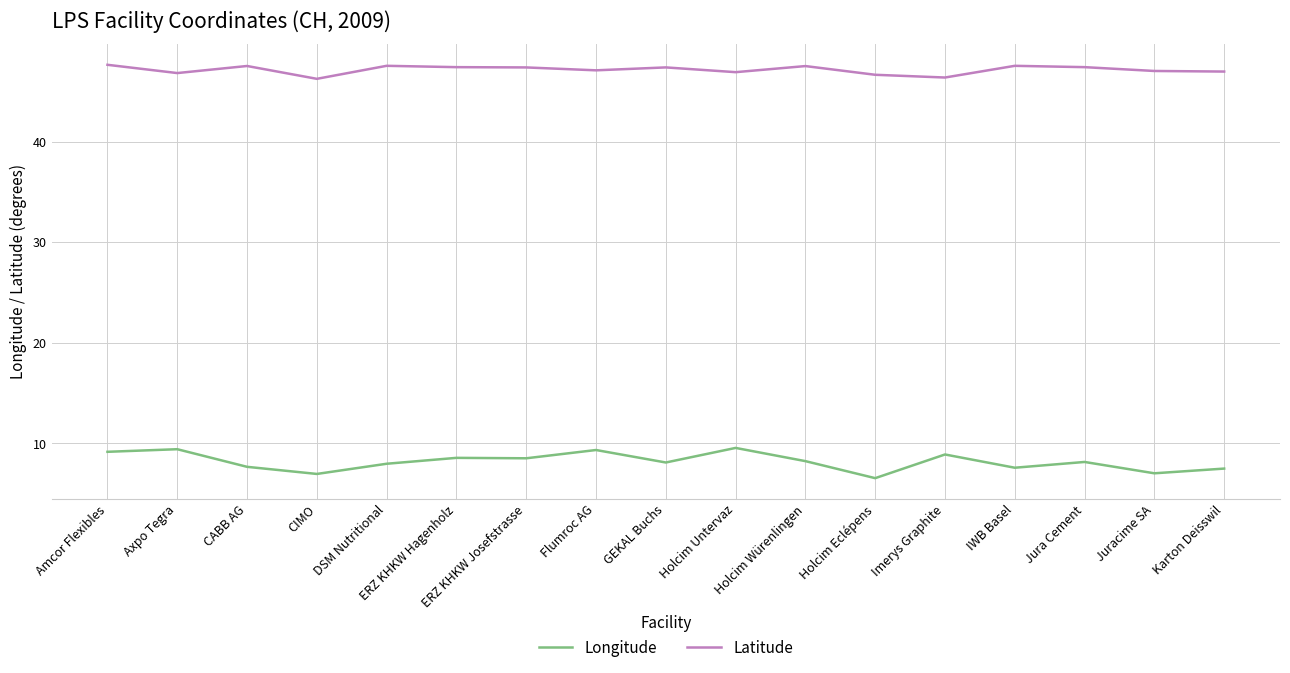

True or false: Latitude and Longitude cross at least once.

False